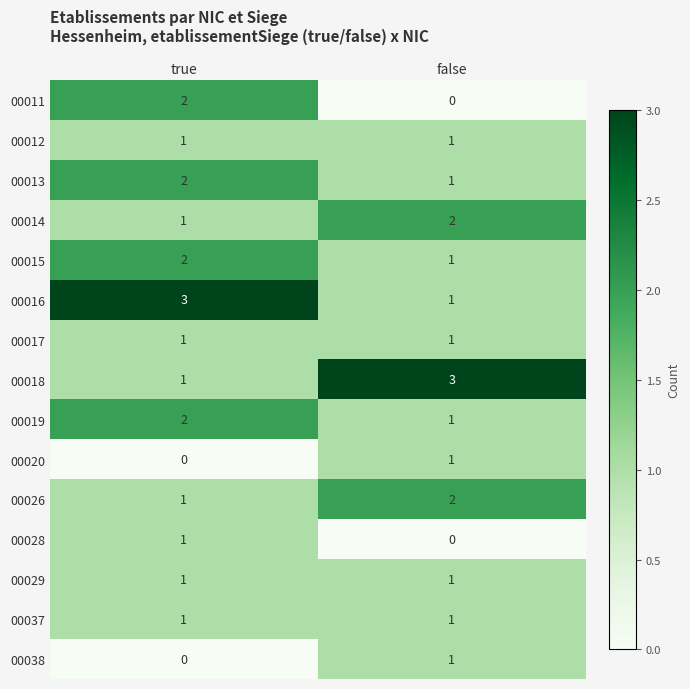

Rank the categories by 00038 value from lowest to highest.

true, false